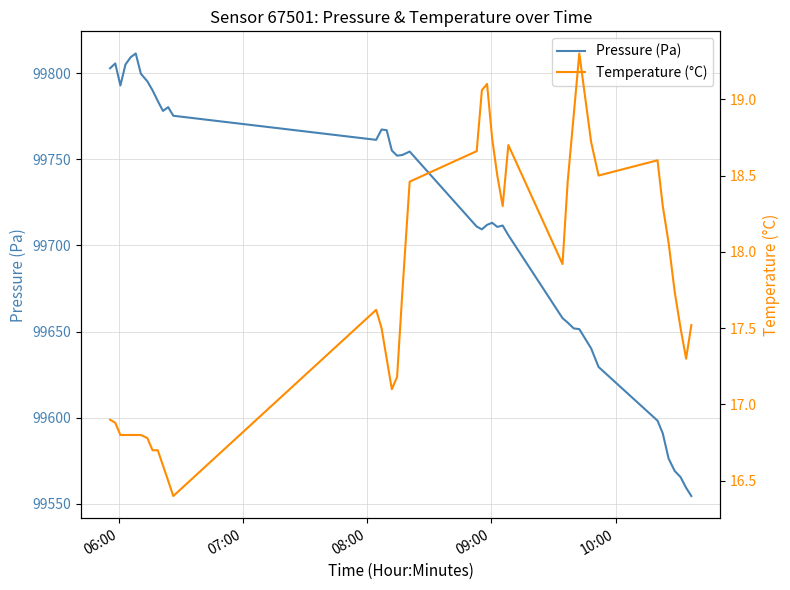

How many interior local valleys does the Pressure (Pa) series have?

6